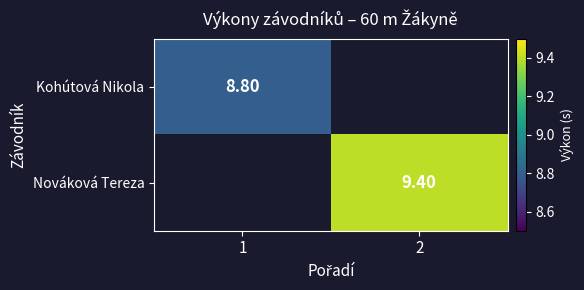

Which has a higher value, 1 or 2?

2